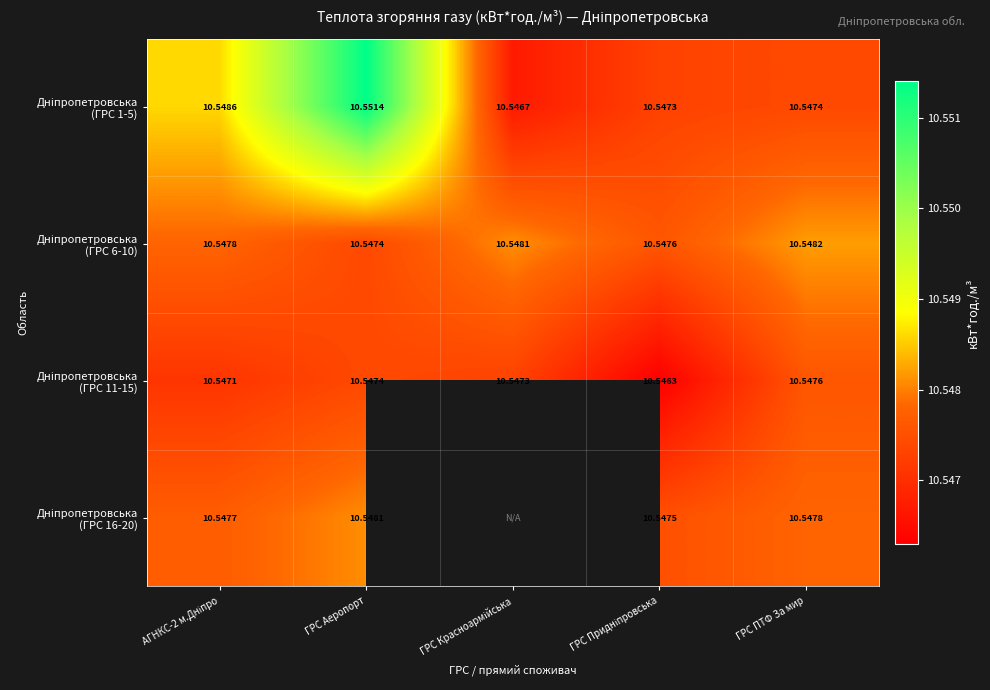

Which category has the highest value in the Дніпропетровська (ГРС 16-20) series?

ГРС Аеропорт